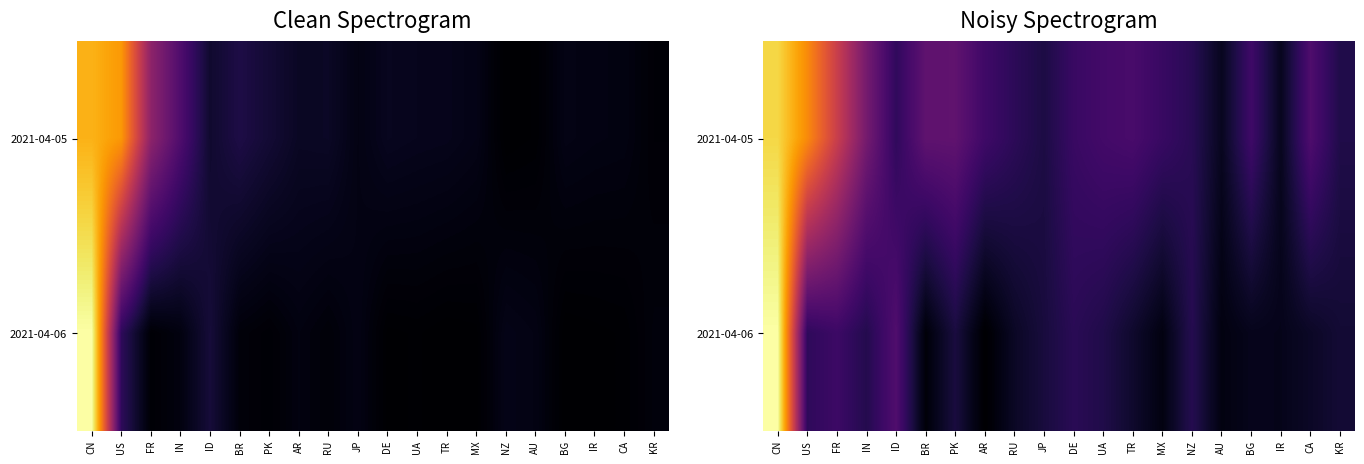

Which category has the highest value in the 2021-04-06 series?

CN